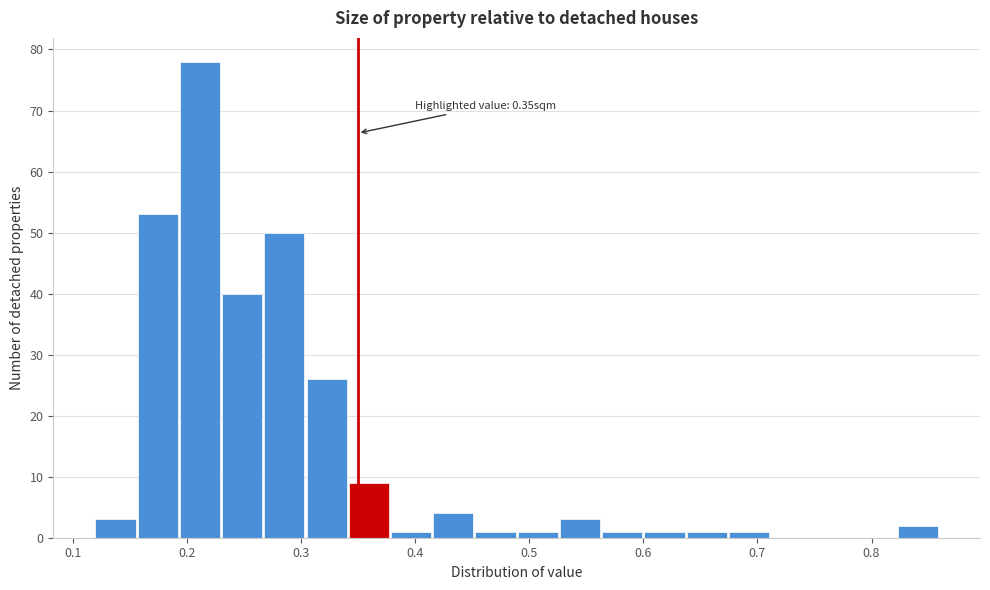

Read against the x-axis, roughly where is the centre of the tallest bar?

0.21